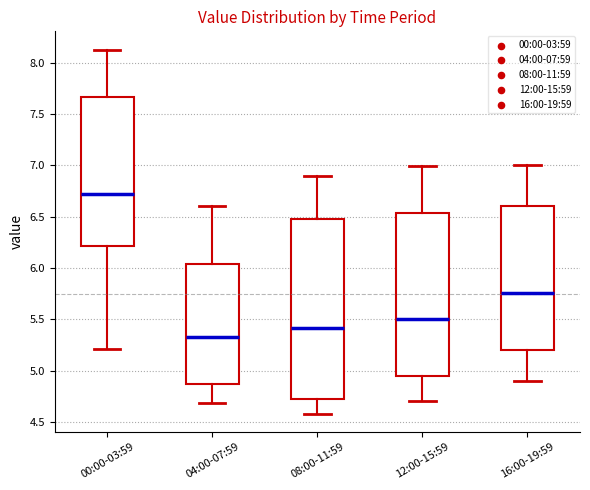

Which box's median line is the lowest?

04:00-07:59